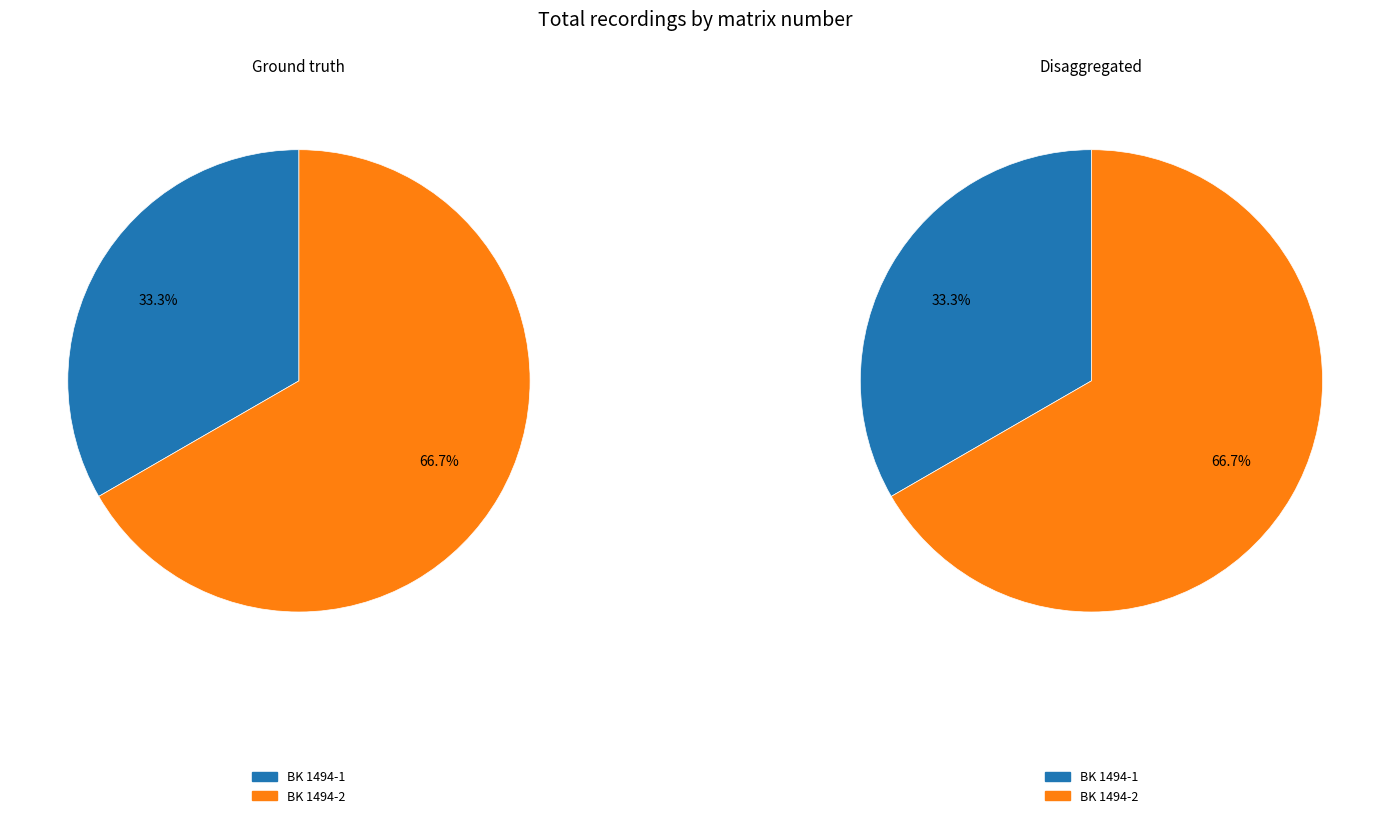

How many segments does this pie chart have?

2